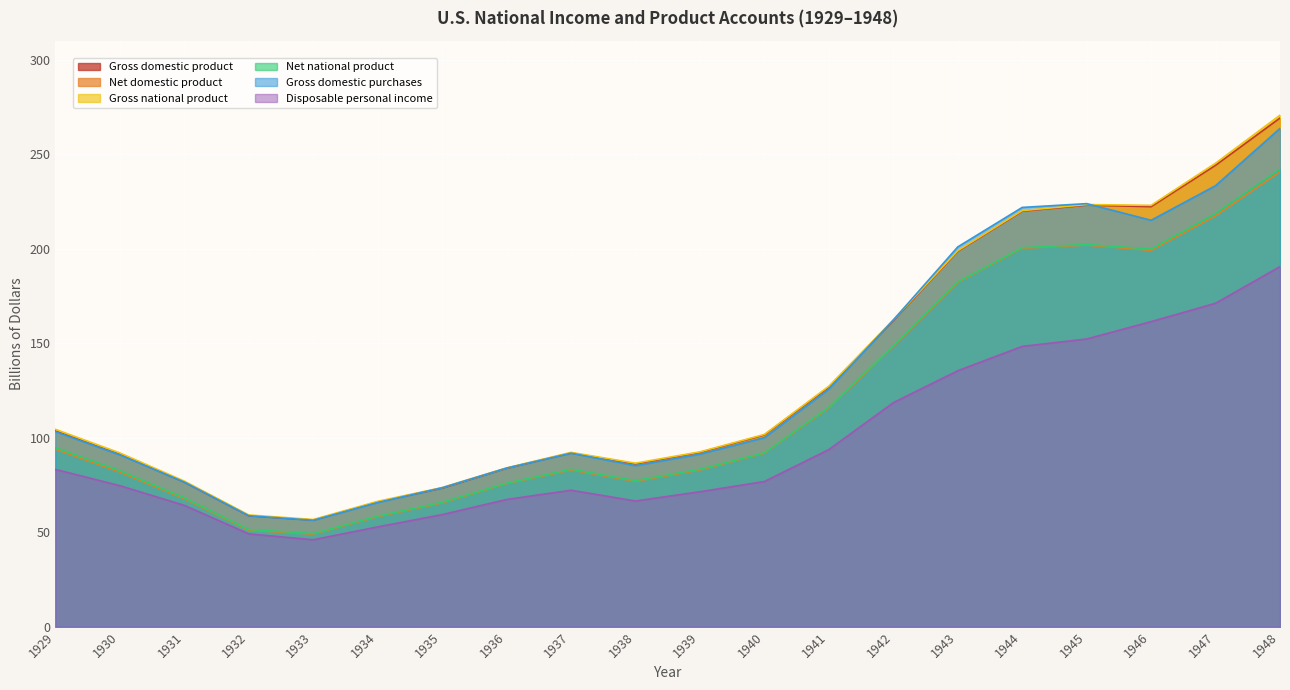

What is the approximate value of Disposable personal income at 1942?

118.5